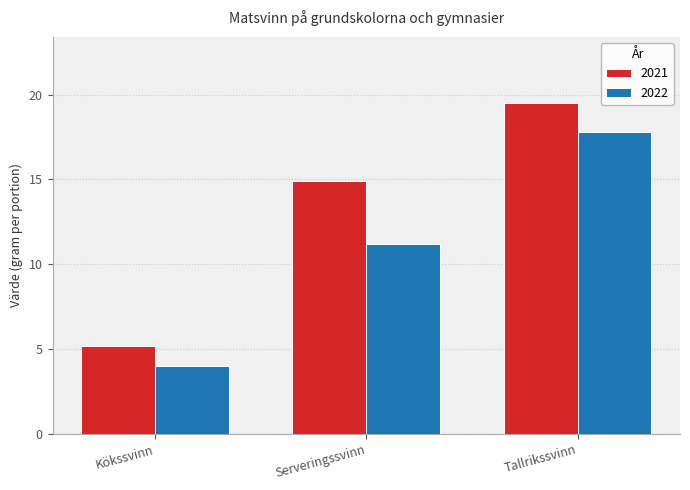

What is the average value of the 2021 series?

13.2